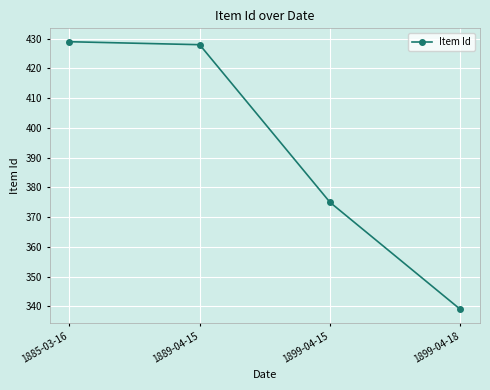

Rank the categories by value from lowest to highest.

1899-04-18, 1899-04-15, 1889-04-15, 1885-03-16